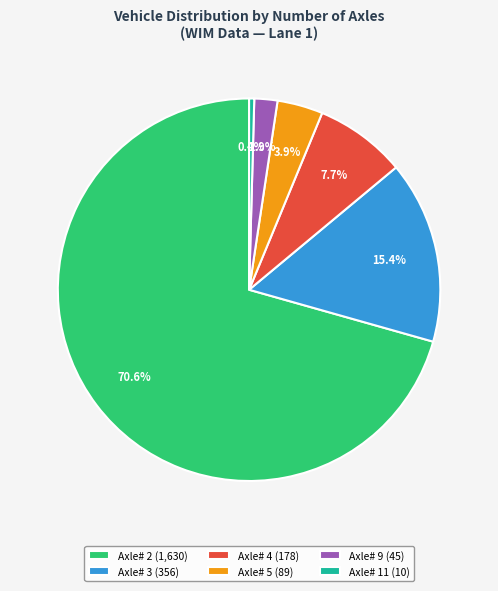

How many slices are in this pie chart?

6